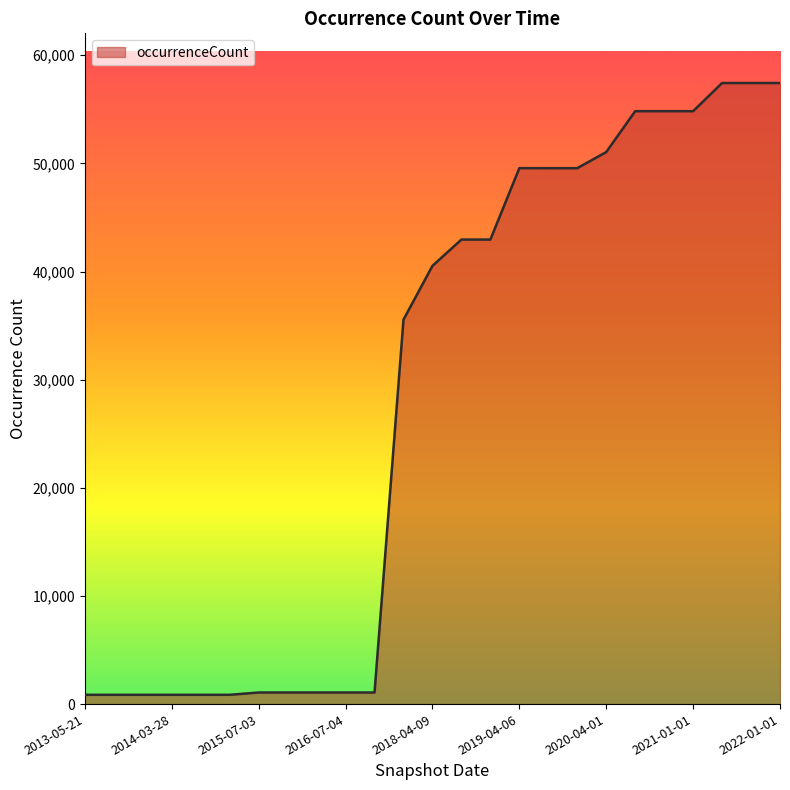

Where does the data first go above 40524?

2018-07-11